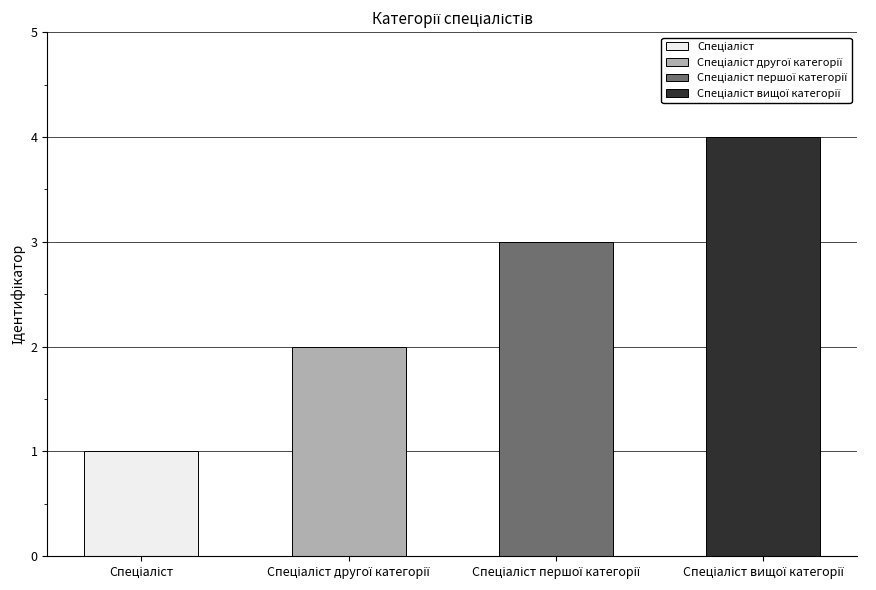

How many values are between 2 and 4?

3